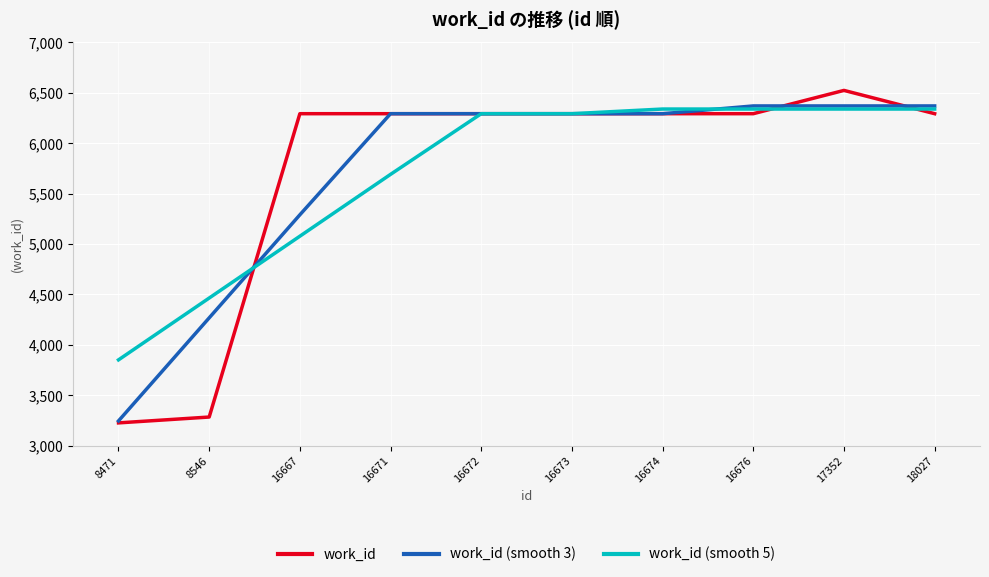

What is the sum of the work_id values at 16667 and 16674?

12586.0